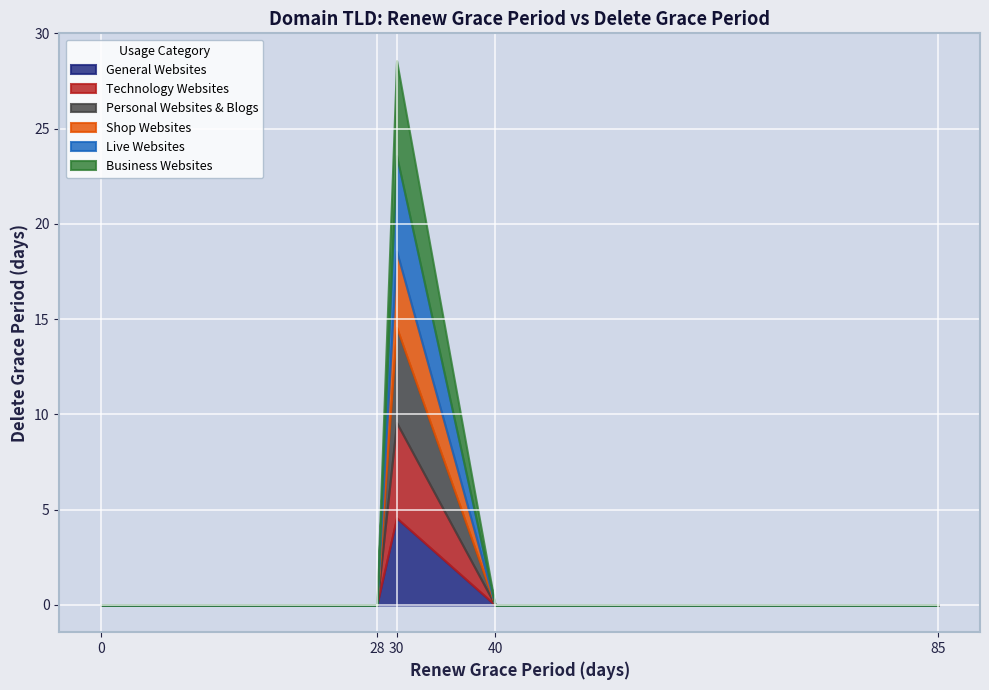

The 30 series shows 3 at .net. True or false?

False